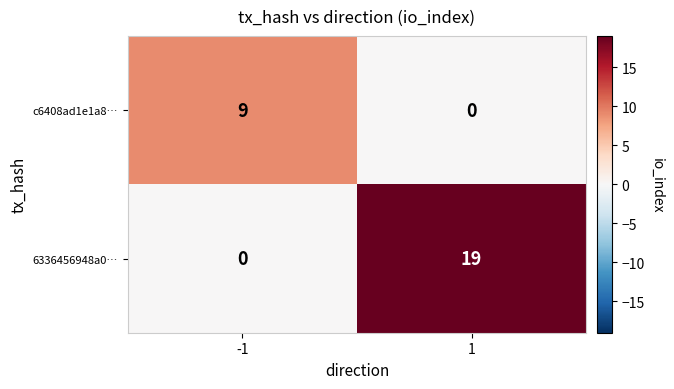

What is the difference between the maximum and minimum values in the 6336456948a0… series?

19